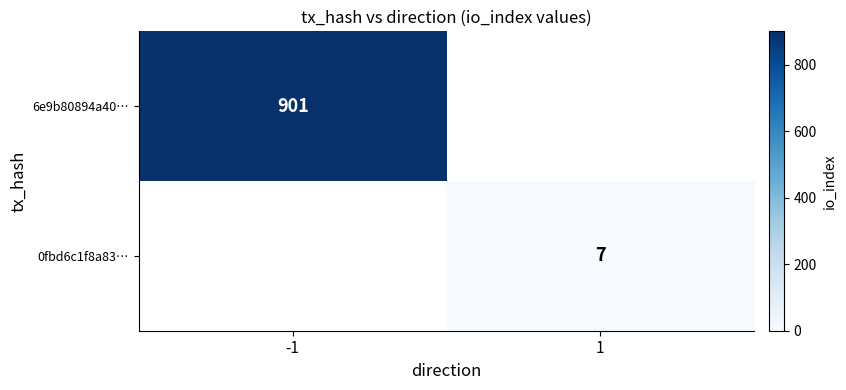

True or false: 6e9b80894a40… has a value of 901 at -1.

True